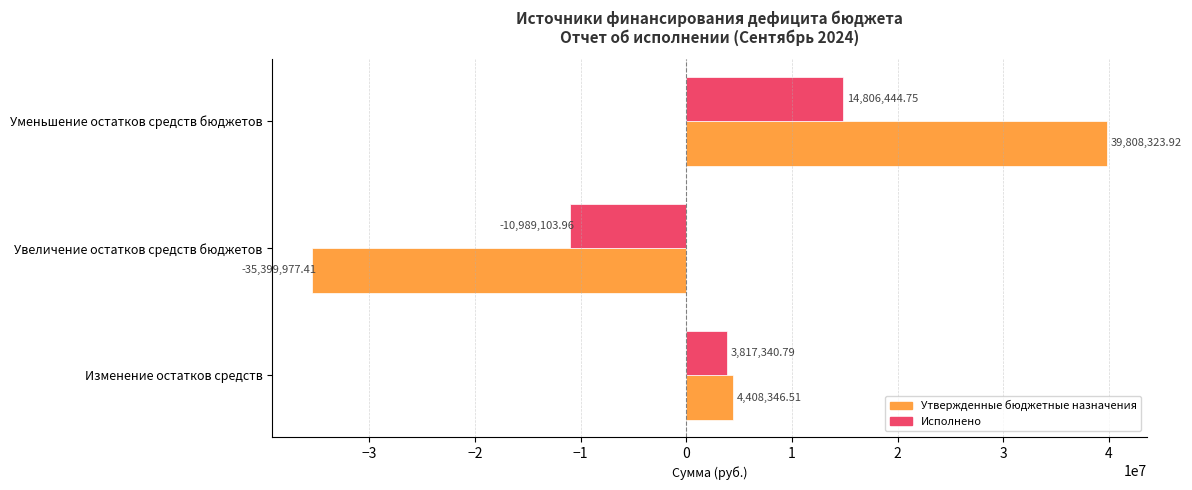

What is the total value across all series at Уменьшение остатков средств бюджетов?

54614768.7